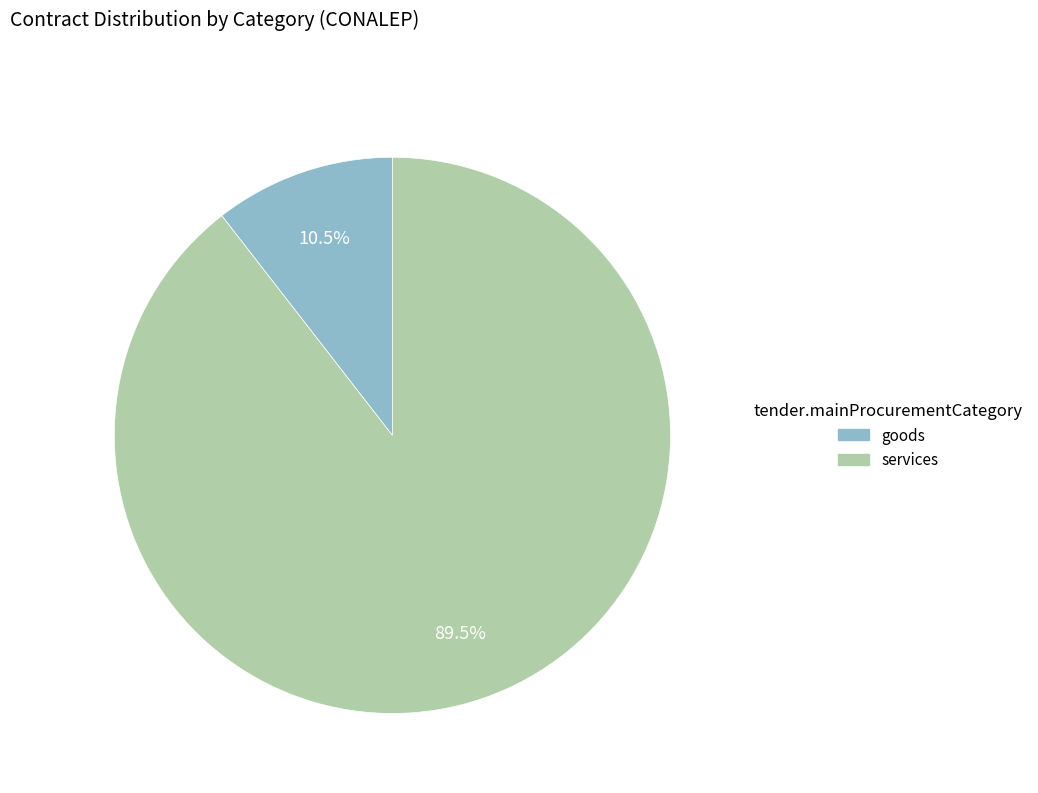

To the nearest percent, what is the difference between the largest and smallest slice percentages?

79%